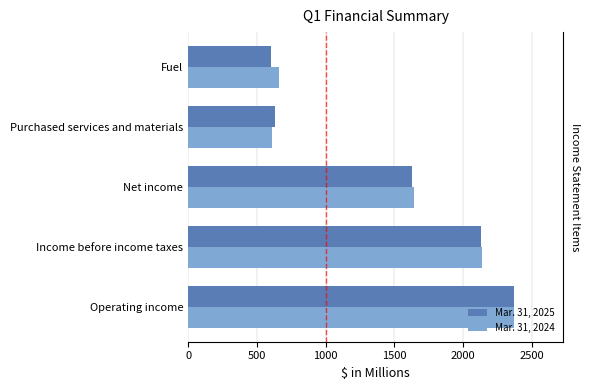

True or false: Mar. 31, 2025 has a value of 2371 at Operating income.

True